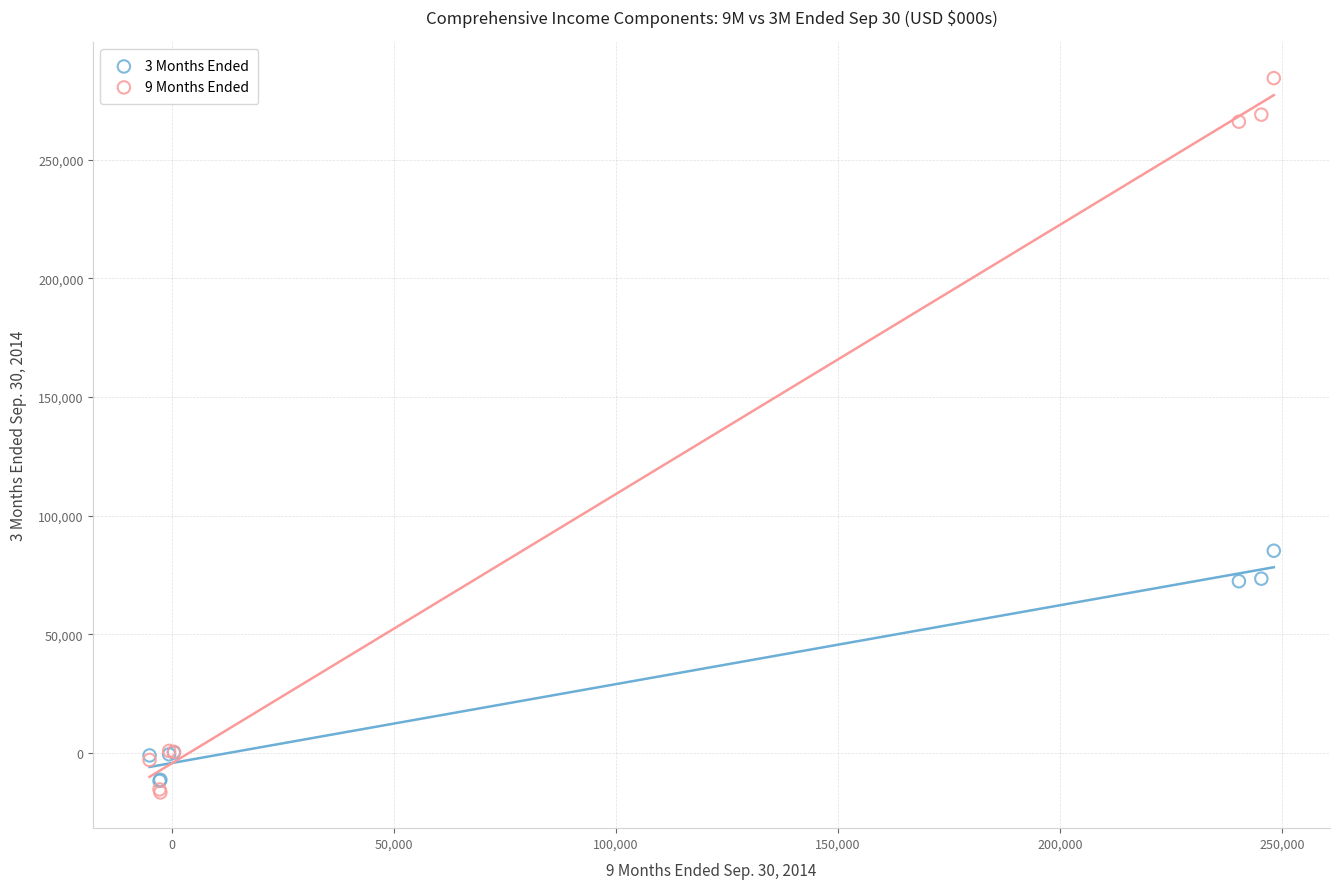

What is the X range (max minus min) for the scatter plot?

253213